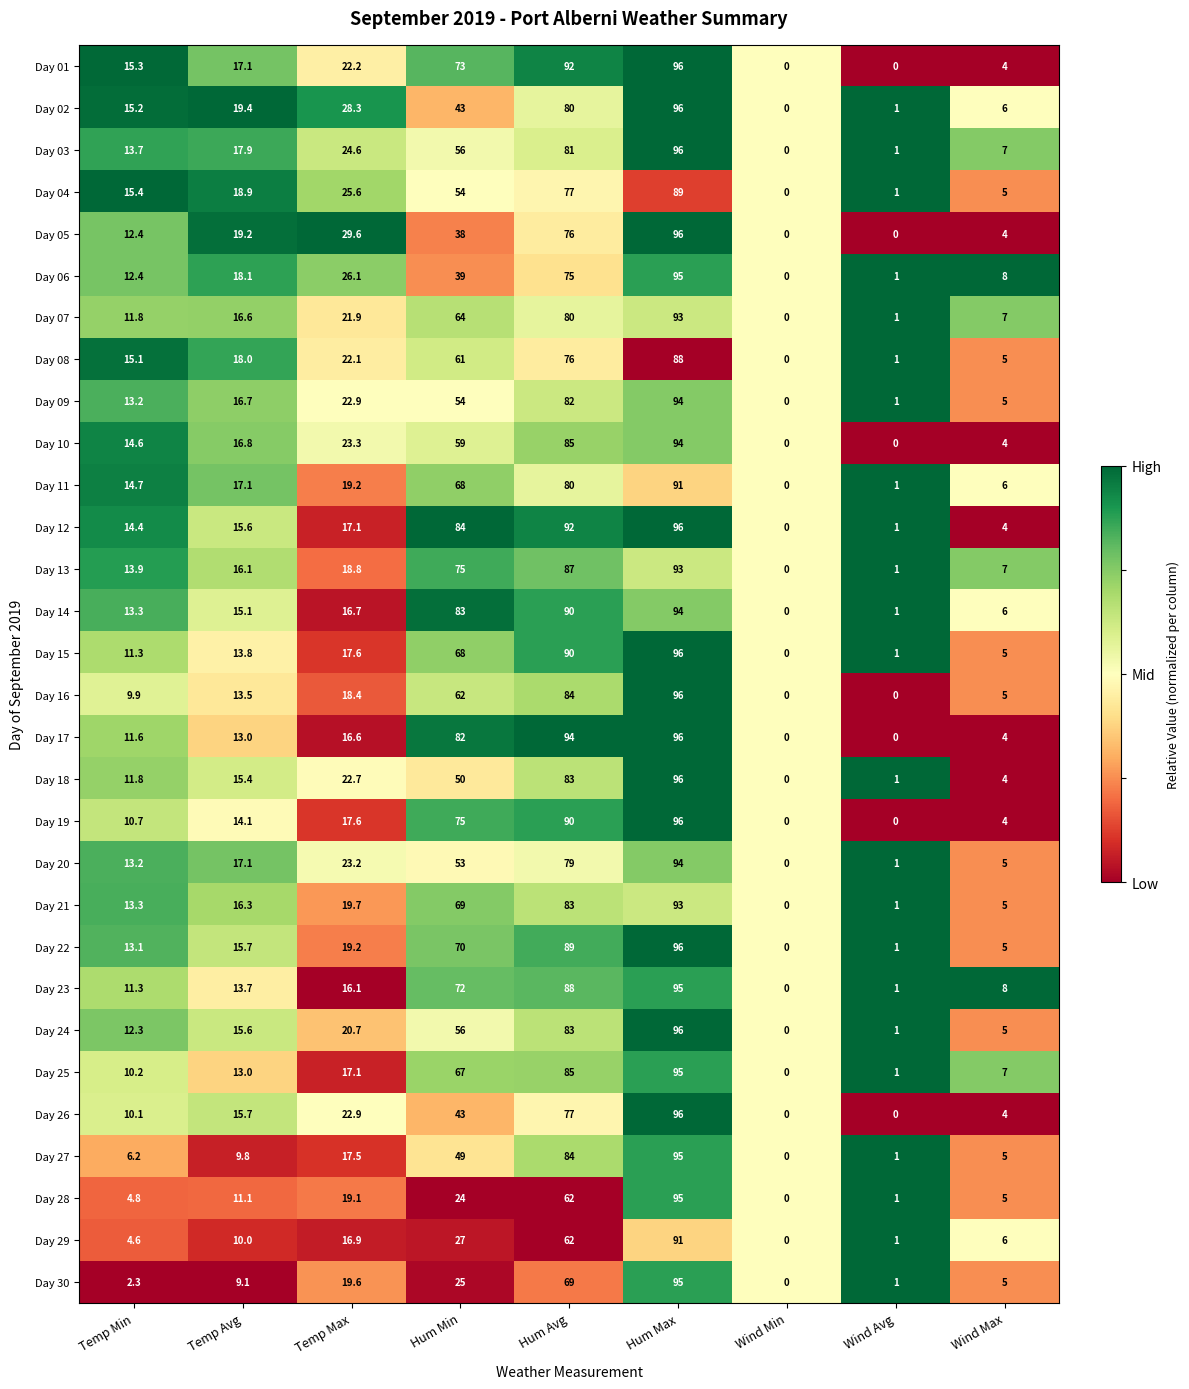

True or false: Day 13 has a value of 45.0 at Hum Max.

False